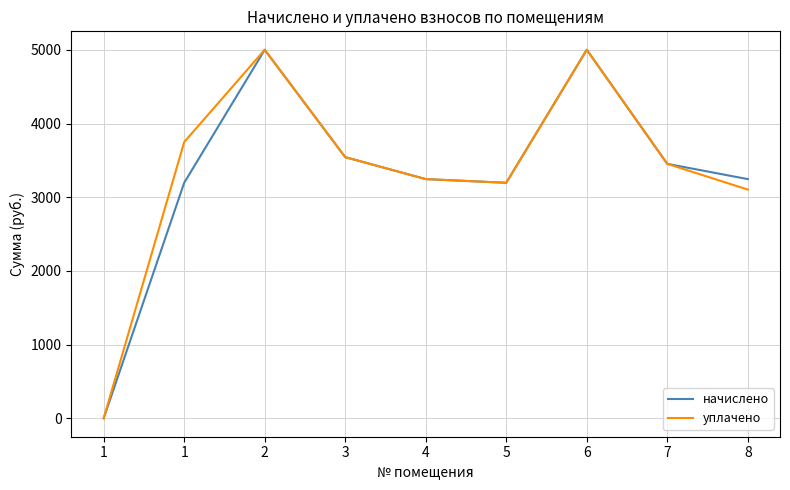

At which label does уплачено reach its minimum?

1